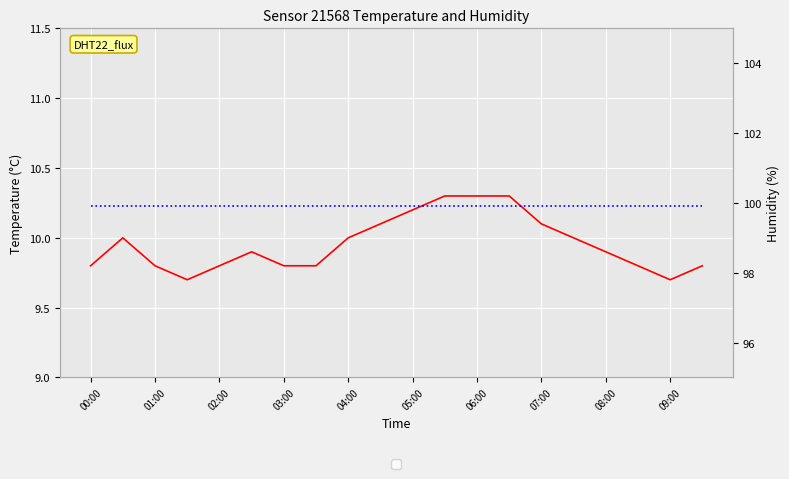

The humidity series shows 99.9 at 15. True or false?

True